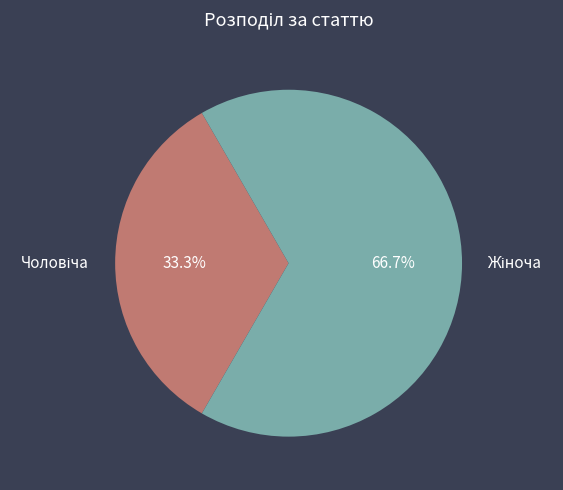

Does any single category account for the majority?

Yes